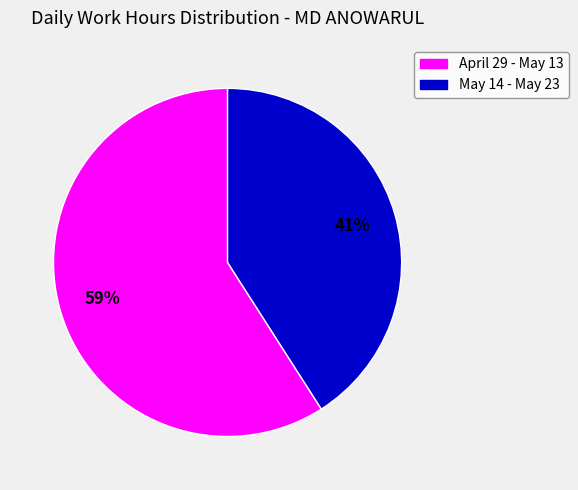

To the nearest percent, what is the average slice percentage?

50%